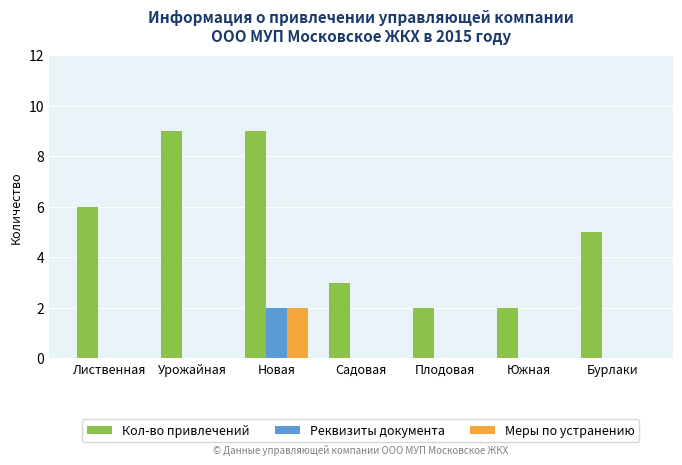

Reading left to right, what are all the values shown in this chart?

Кол-во привлечений: 6	9	9	3	2	2	5
Реквизиты документа: 0	0	2	0	0	0	0
Меры по устранению: 0	0	2	0	0	0	0